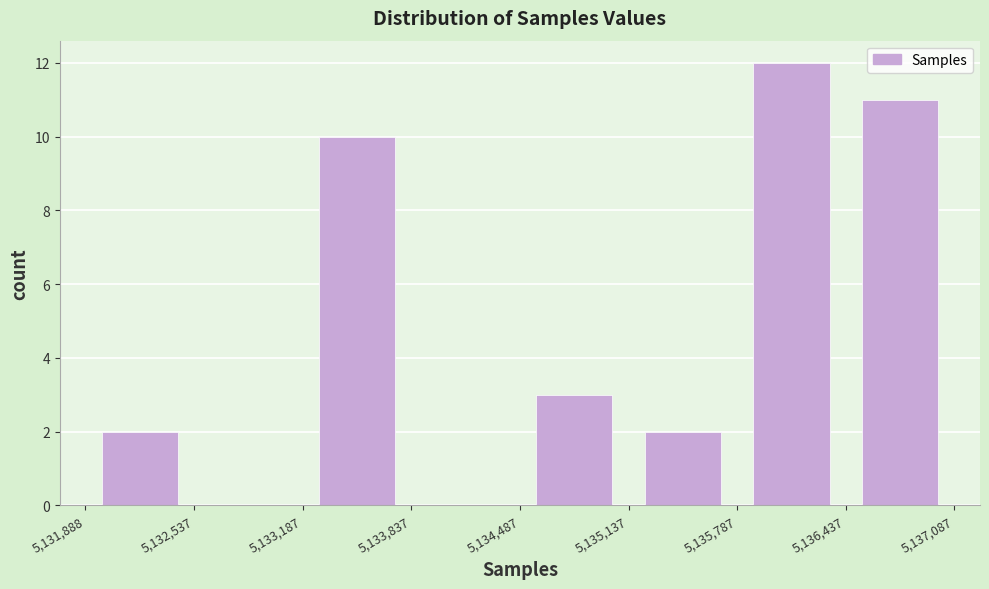

Over which range of the x-axis is the bar tallest?

5,135,787 to 5,136,437